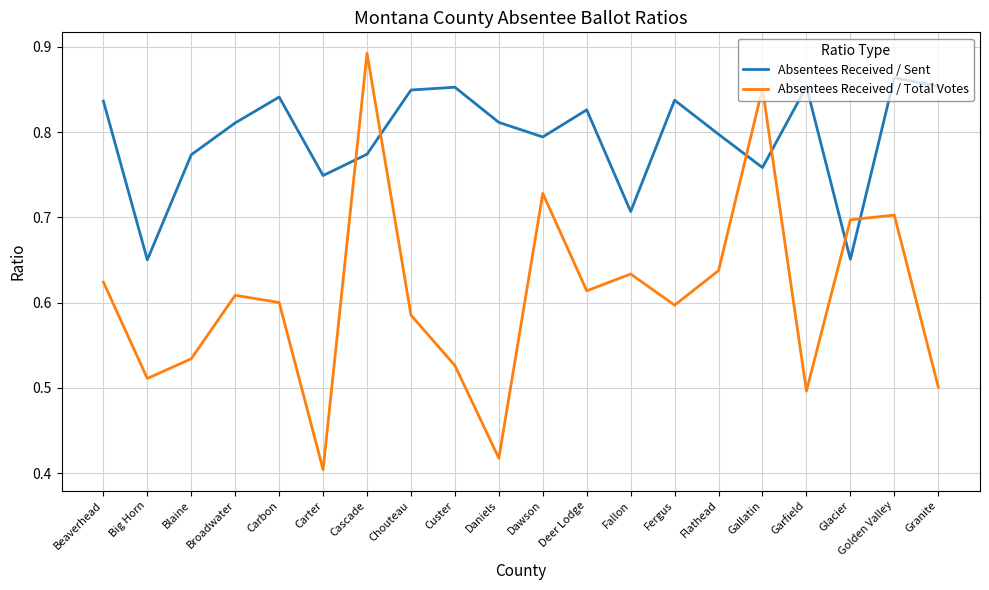

True or false: Absentees Received / Total Votes has a value of 0.6 at Deer Lodge.

True